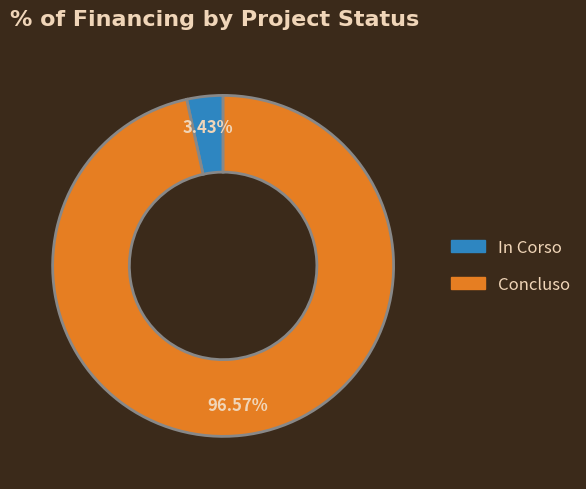

How many segments does this pie chart have?

2